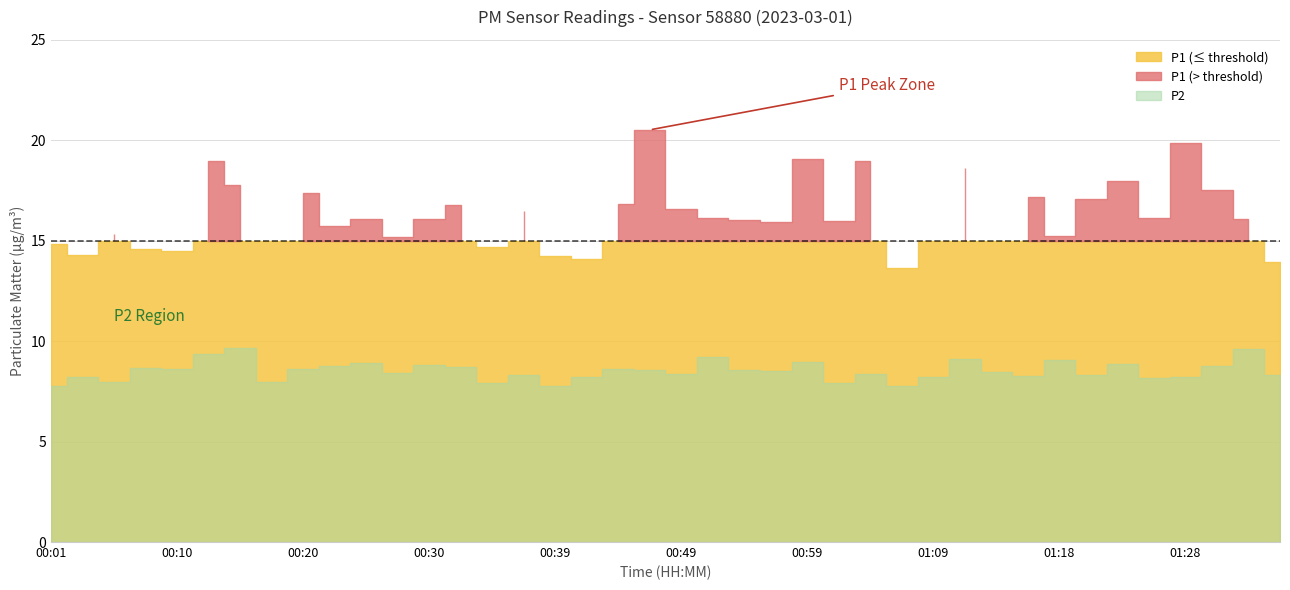

Which series has the largest range (max minus min)?

P1